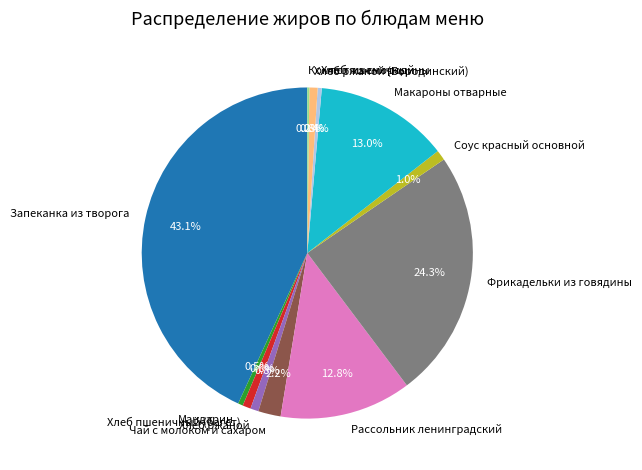

What is the largest slice in the pie chart?

Запеканка из творога